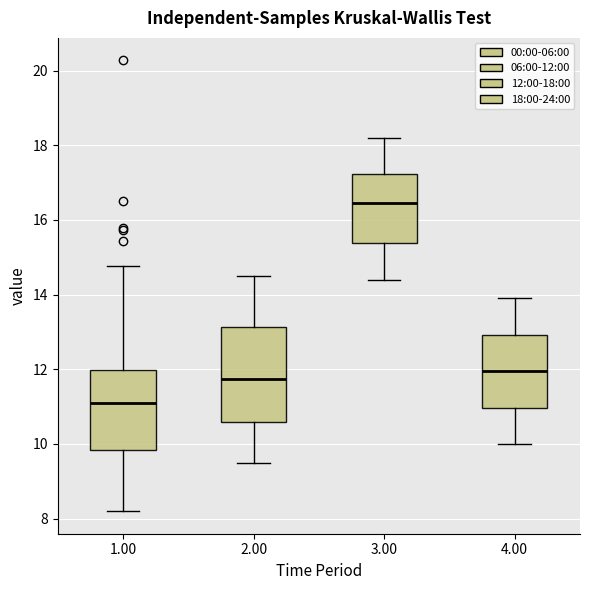

Reading left to right, transcribe this box plot: for each box, give where its median line is, the range the box spans, and where its two whiskers end, as read against the y-axis. The values are not printed on the chart, so give them approximately, as read against the axis.

1.00: median 11.2, box 9.8 to 12.0, whiskers 8.2 to 14.8
2.00: median 11.8, box 10.6 to 13.2, whiskers 9.6 to 14.6
3.00: median 16.4, box 15.4 to 17.2, whiskers 14.4 to 18.2
4.00: median 12.0, box 11.0 to 13.0, whiskers 10.0 to 14.0